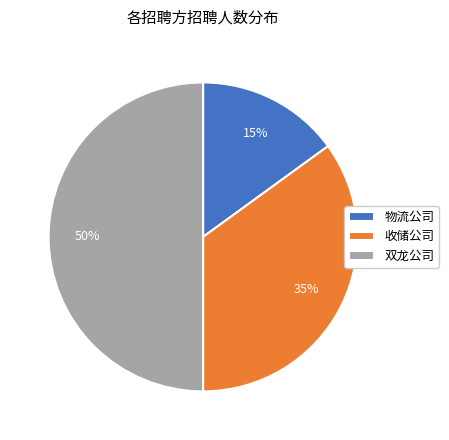

To the nearest percent, what is the difference between the largest and smallest slice percentages?

35%